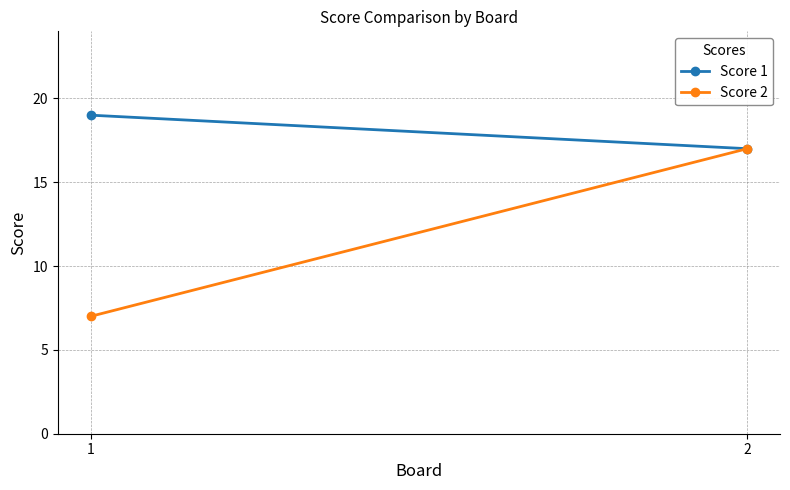

Is this an area chart (filled region under the line)?

No